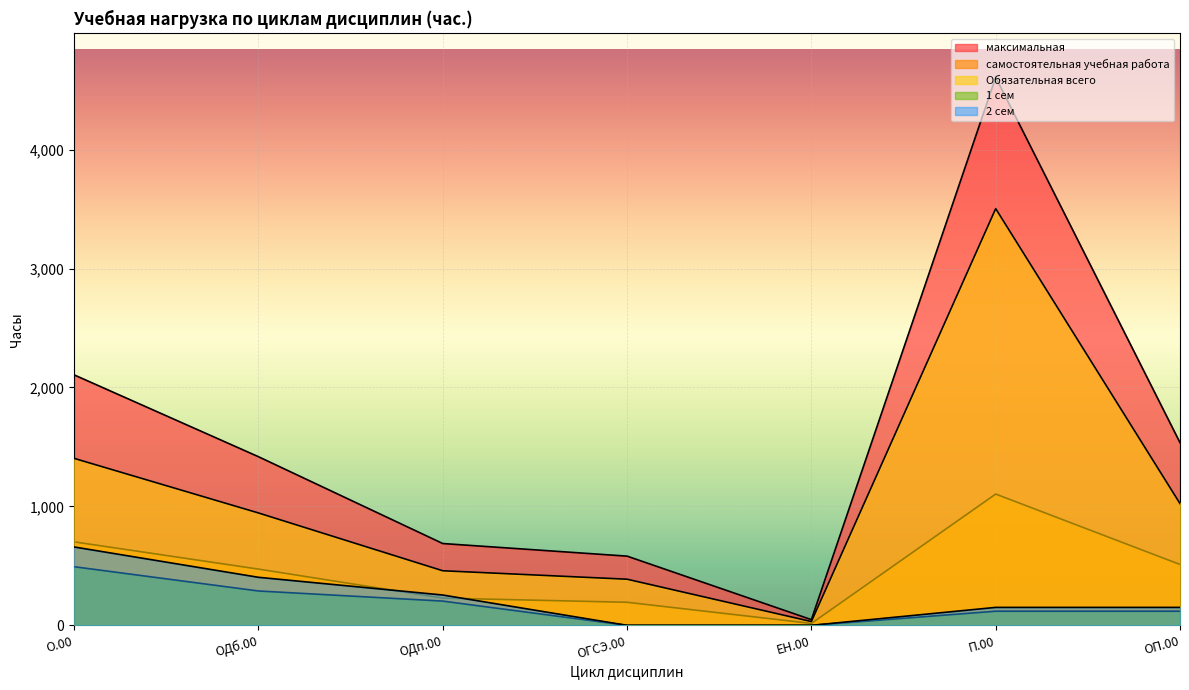

At how many categories does at least one series exceed 1499?

3